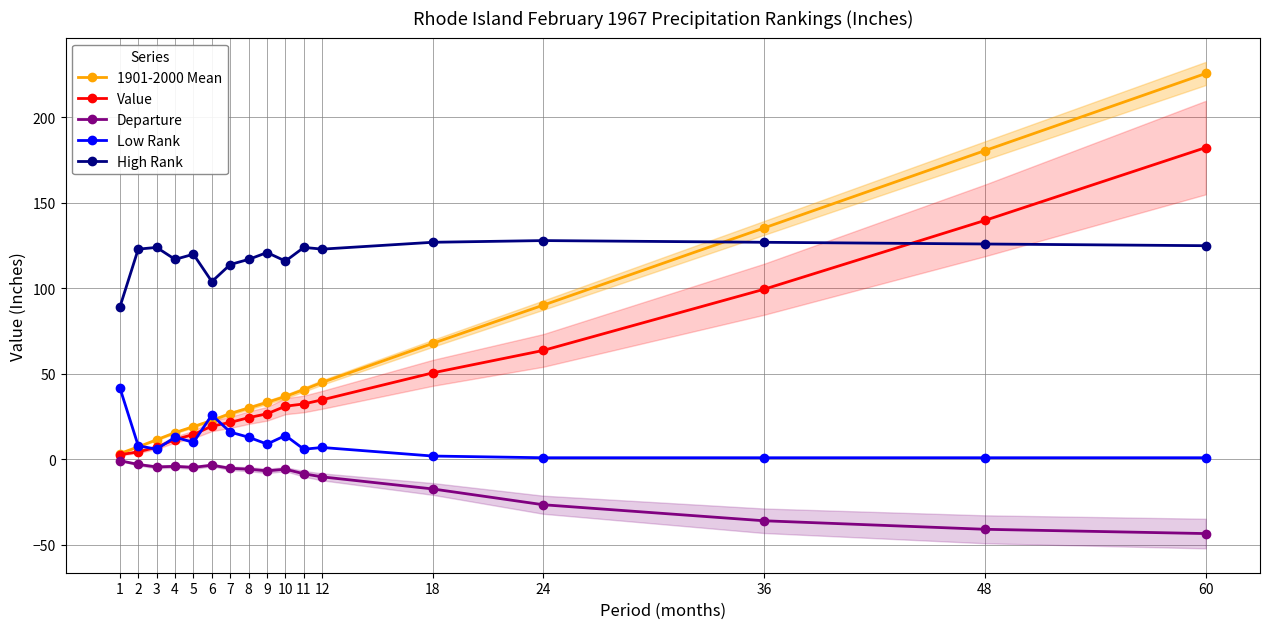

What is the value of the Value point at the 7th from the left?

21.7